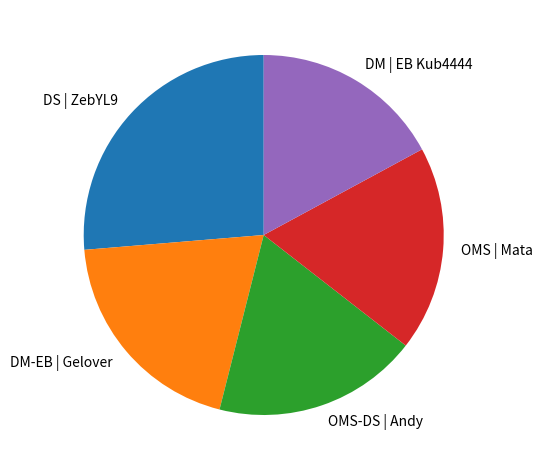

Do OMS-DS | Andy and DS | ZebYL9 together represent more than half of the pie?

No